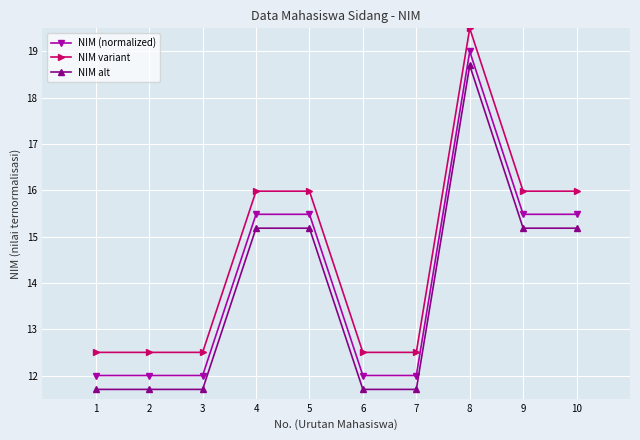

True or false: NIM alt has more than 0 points higher than both neighbors.

True